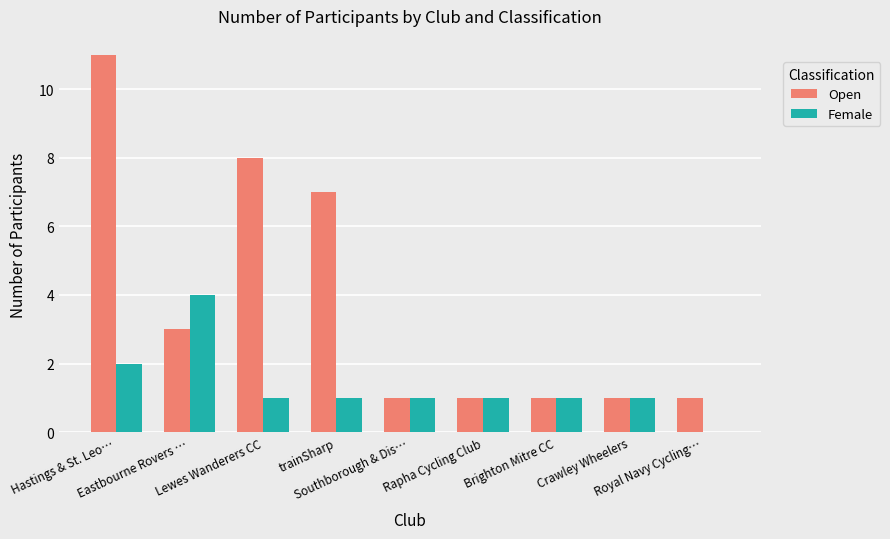

What is the highest value of the Open series?

11